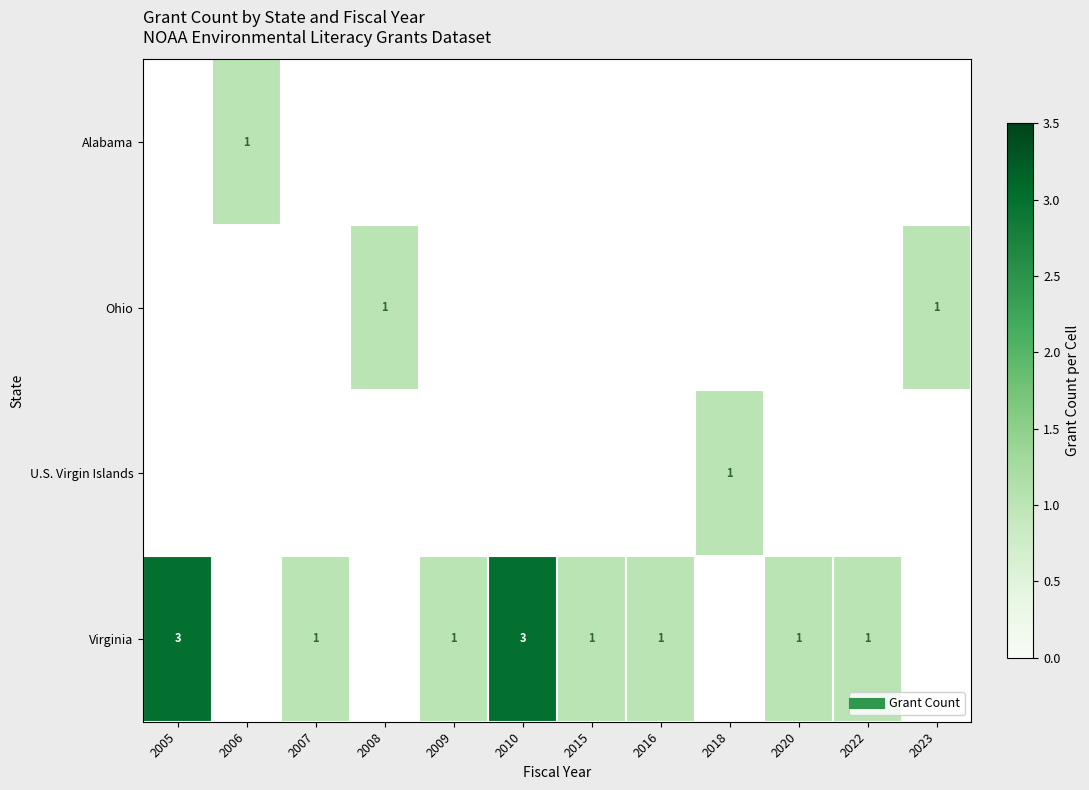

How many categories are shown in the chart?

12